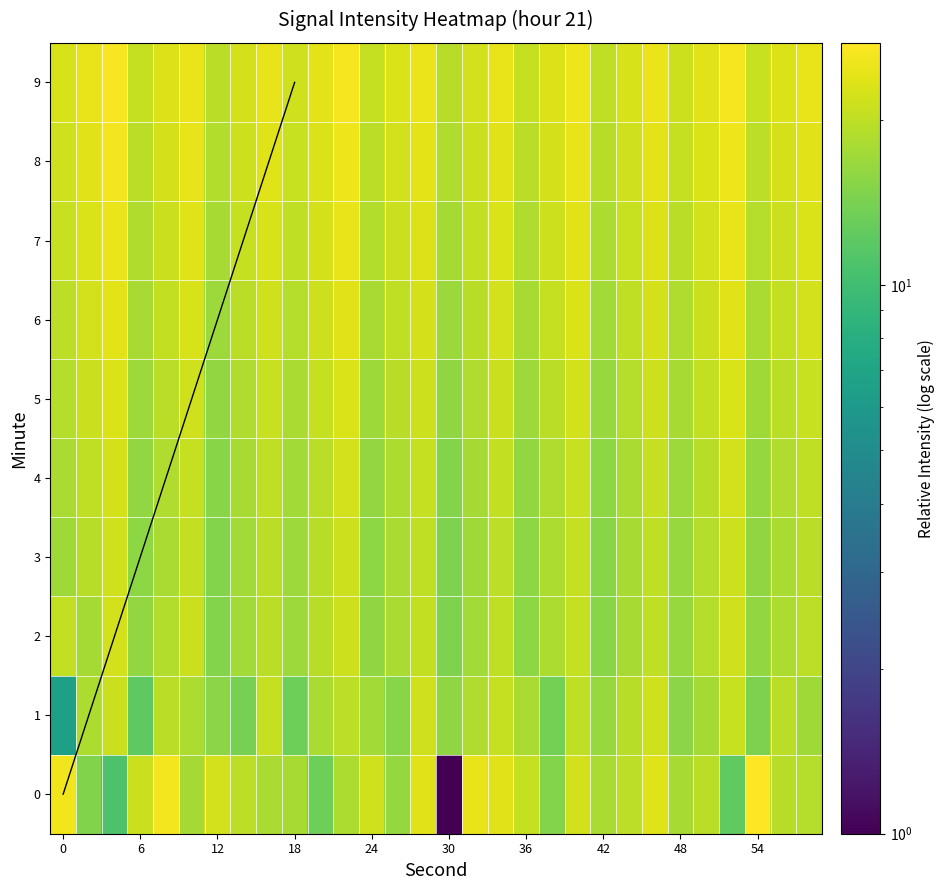

Which series has the largest total across all categories?

5